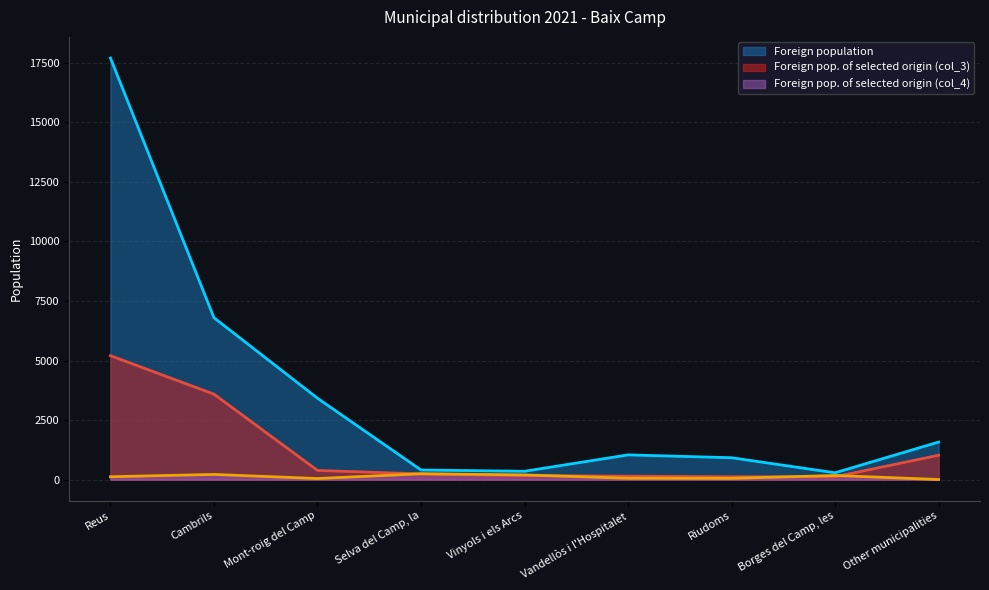

What is the label of the 2nd point from the right?

Borges del Camp, les